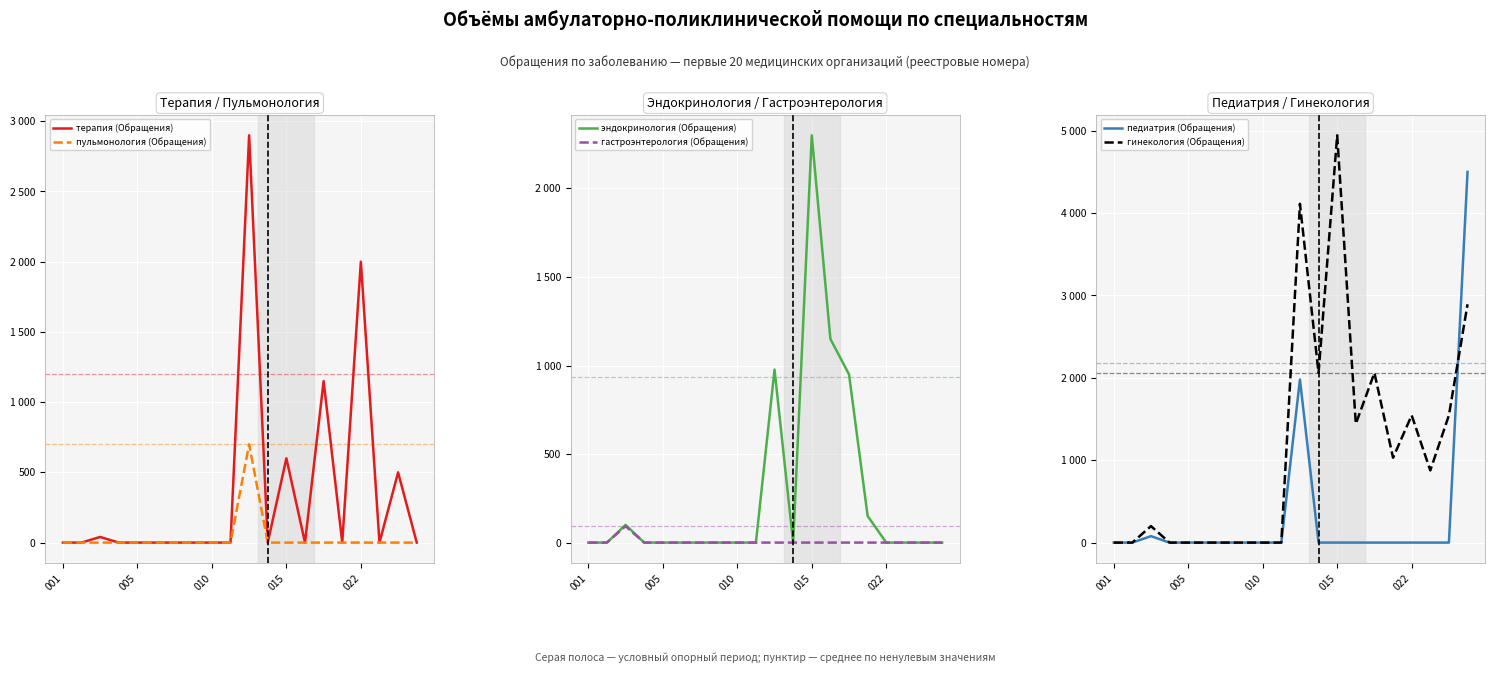

Which series has the largest total across all categories?

гинекология (Обращения)